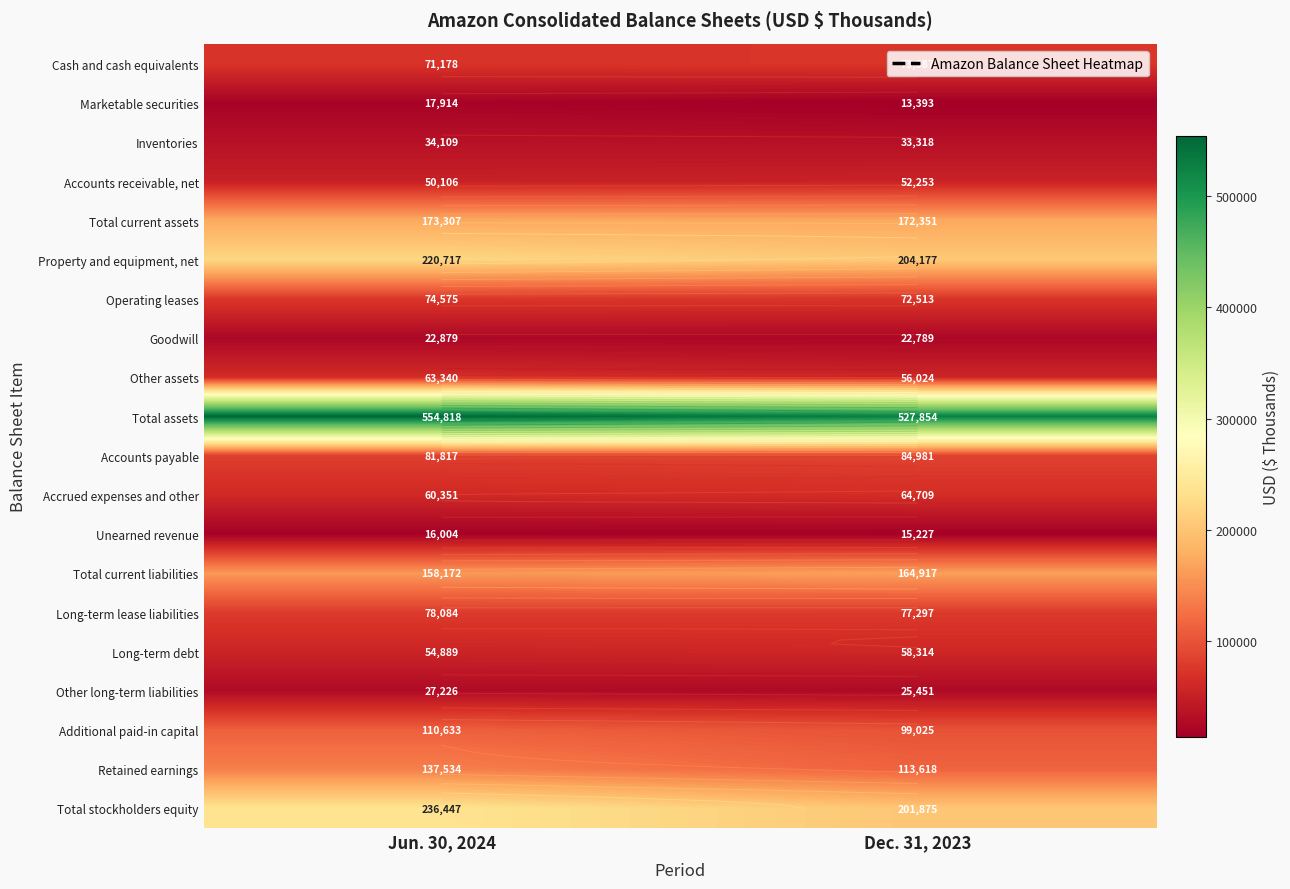

Which has a higher value, Jun. 30, 2024 or Dec. 31, 2023?

Dec. 31, 2023